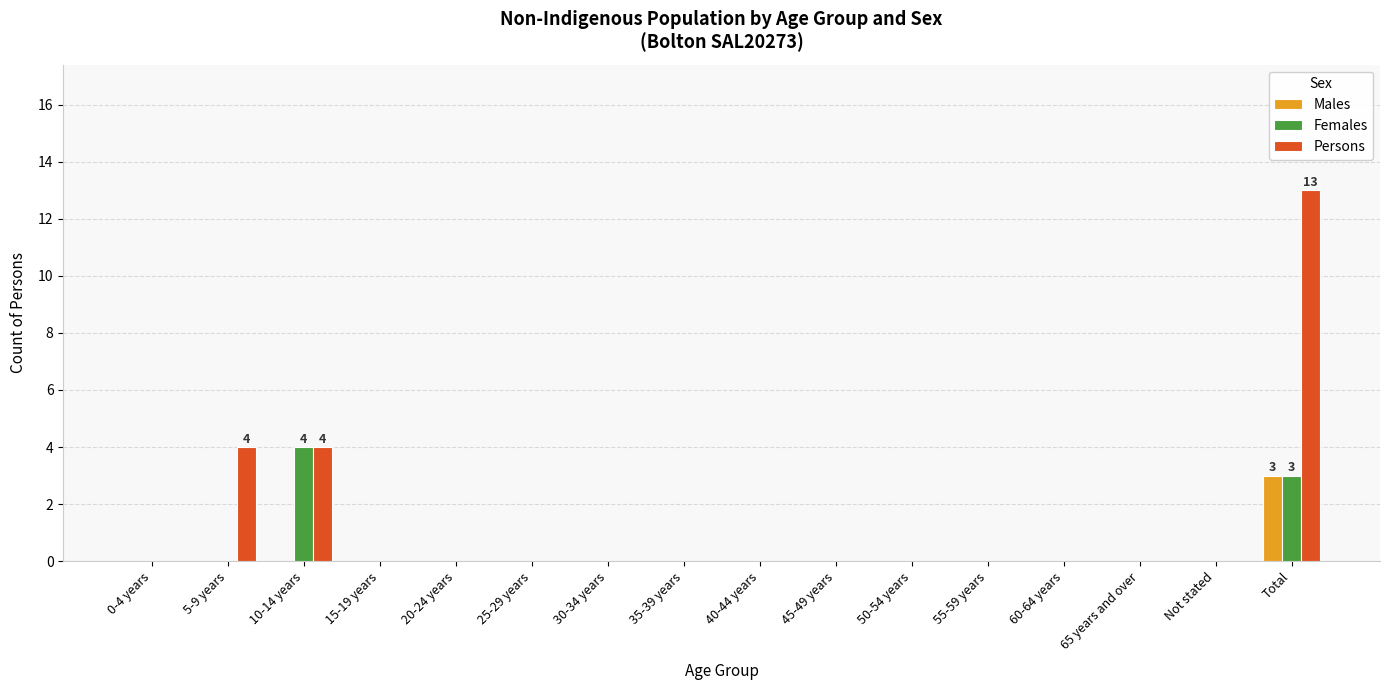

Count the Females values in the range 0 to 1.

14